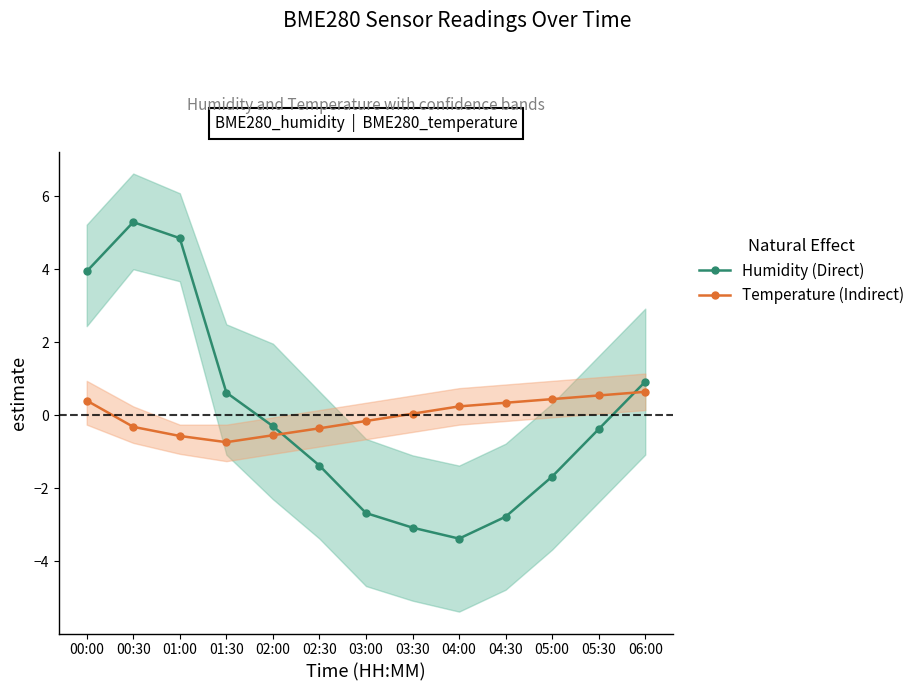

Does the chart display data point markers on the line(s)?

Yes